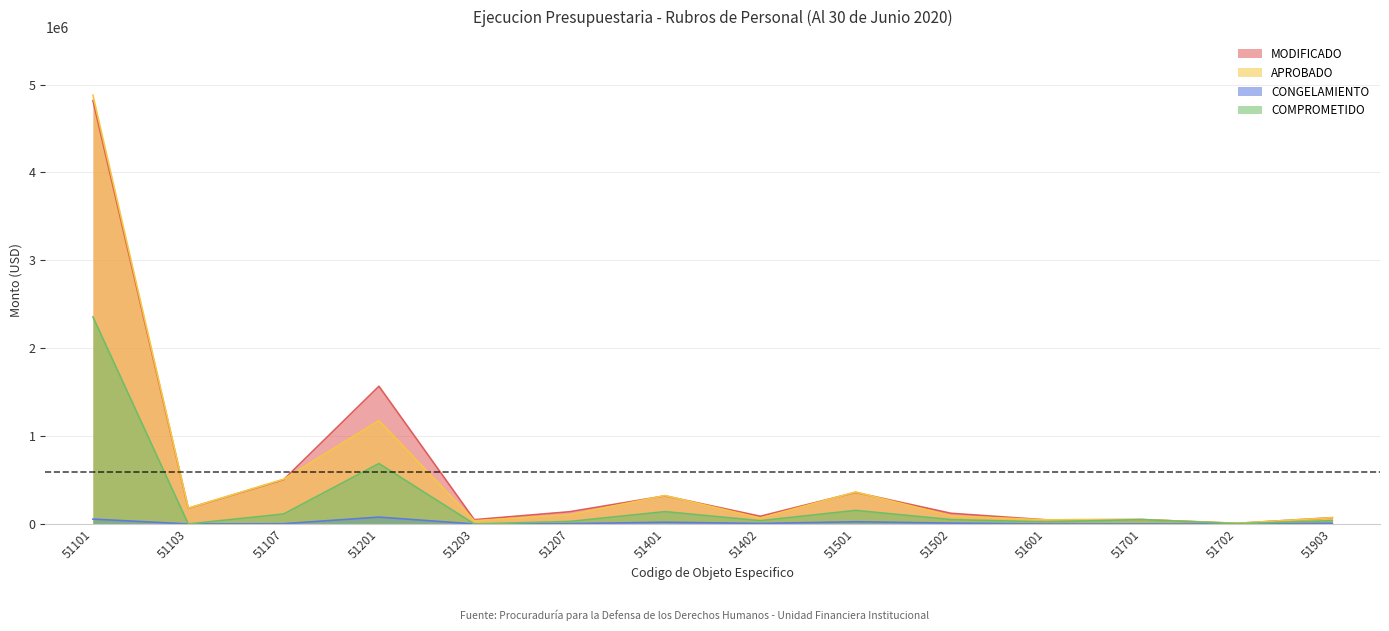

At which category is the sum across all series the highest?

51101